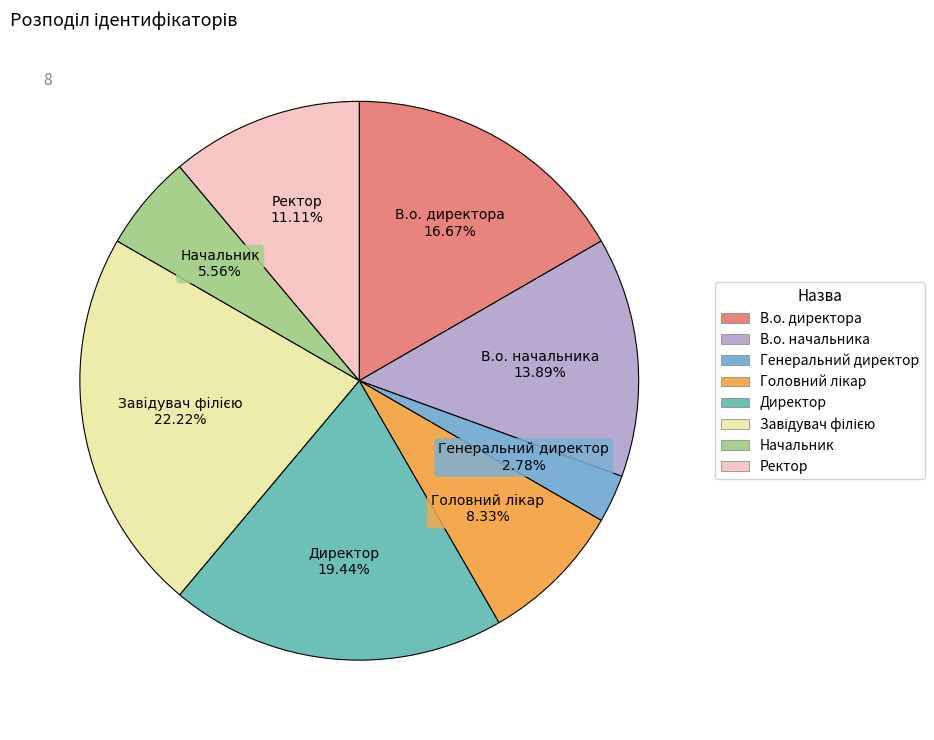

Is there any slice that represents more than half of the pie?

No